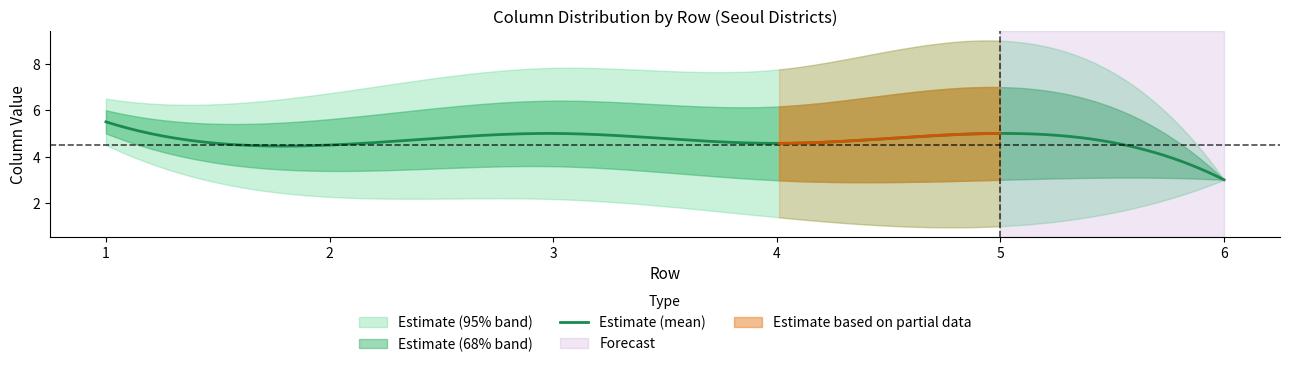

Rank the series at 2 from lowest to highest value.

col_lower2, col_lower1, col_mean, col_upper1, col_upper2